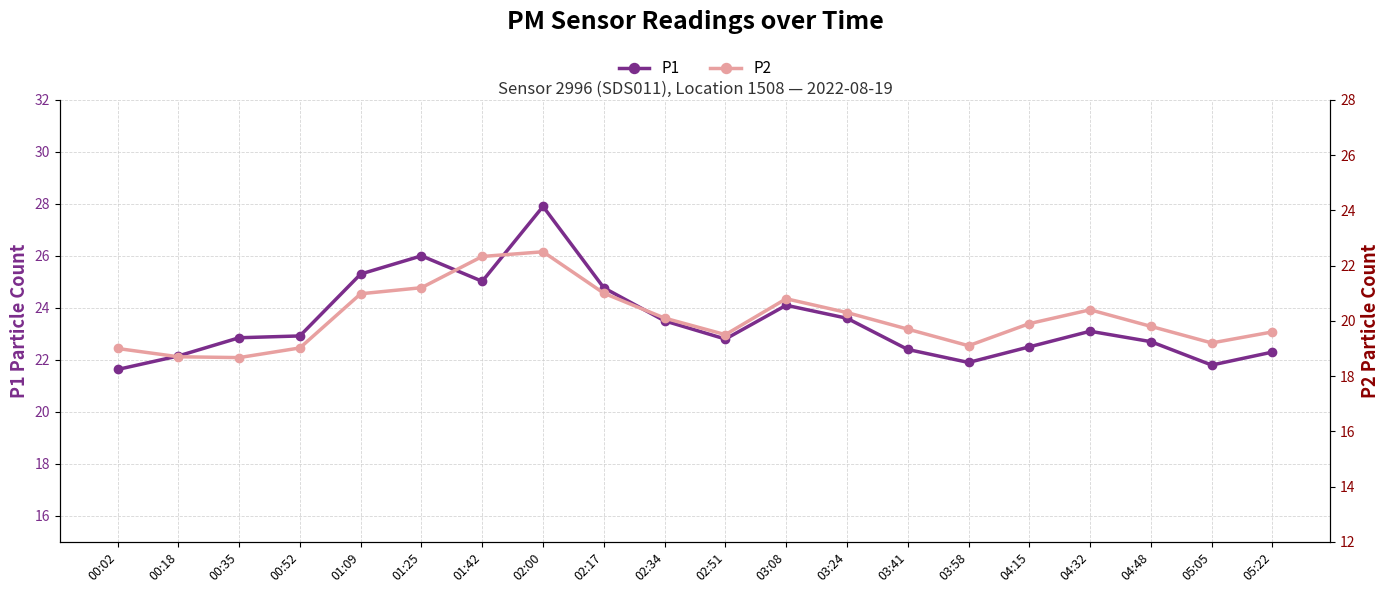

Is the value of P1 at 02:51 greater than the value of P2 at 00:02?

Yes